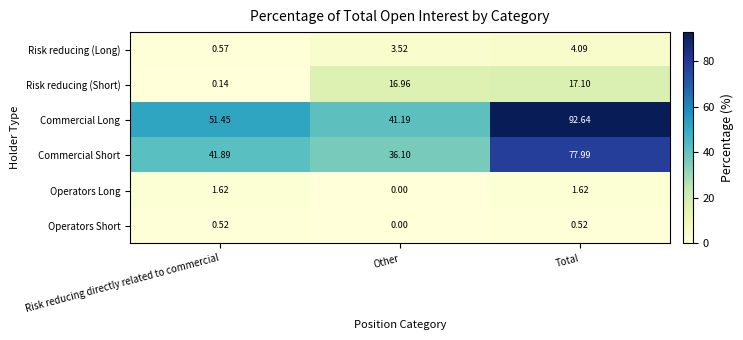

How many data points does each series have?

3